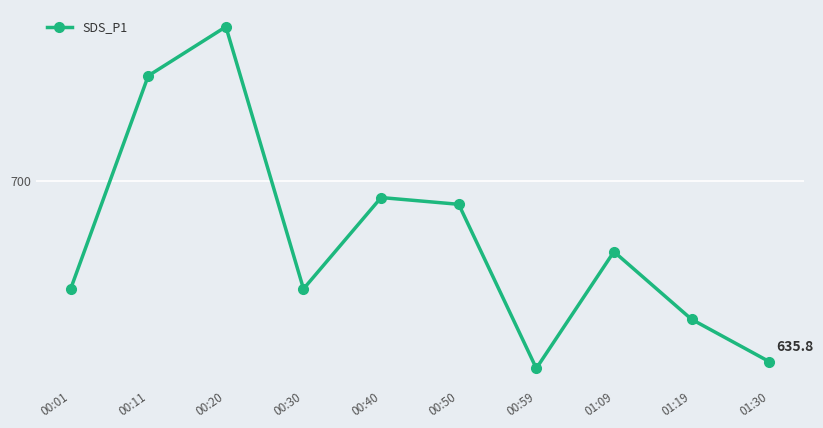

What is the ratio of the value at 00:01 to the value at 00:11?

0.9